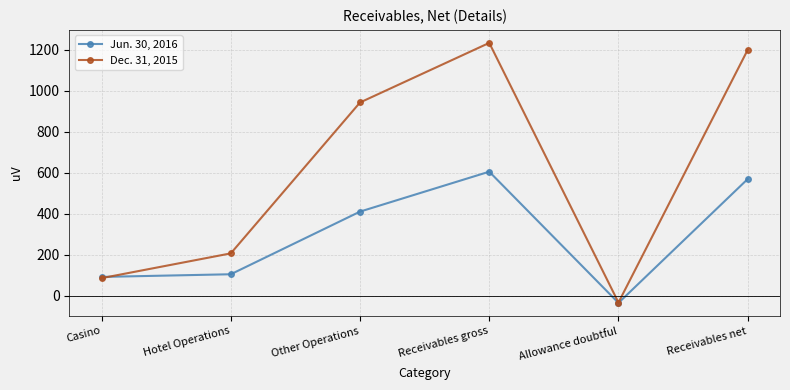

Which category has the highest value in the Jun. 30, 2016 series?

Receivables gross